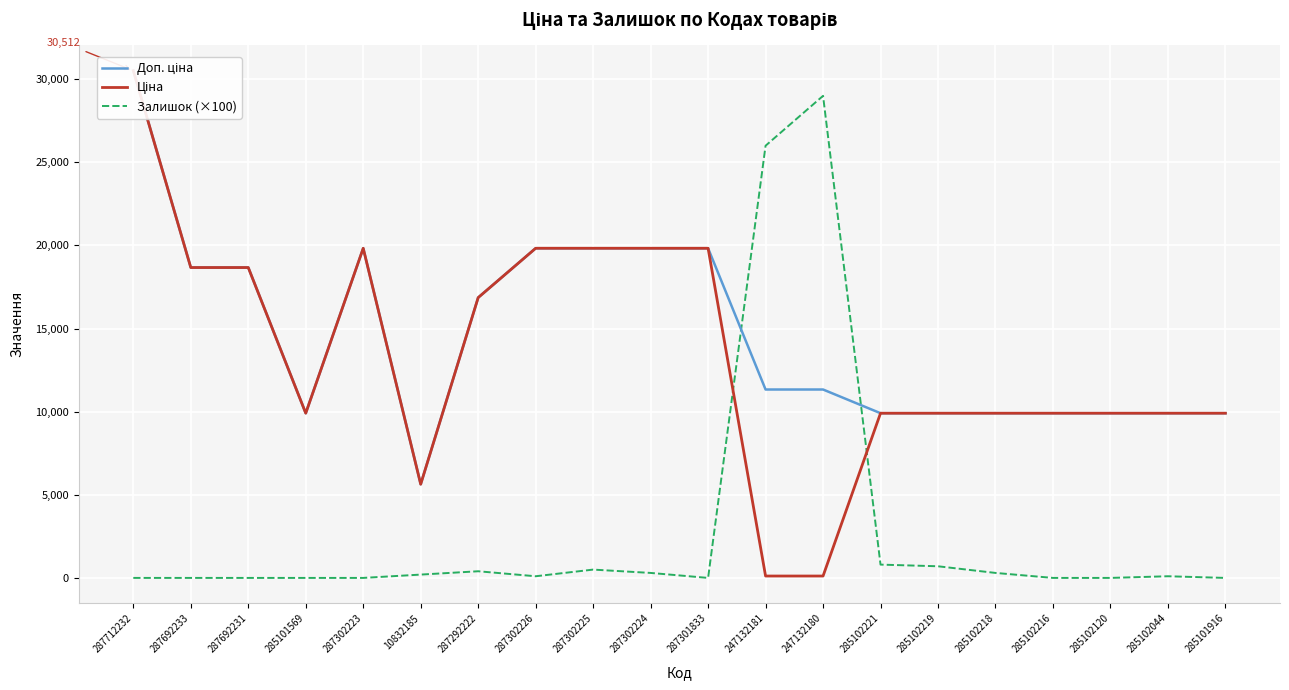

Reading right to left, extract all data points from this chart.

Доп. ціна: 285101916=9908.5	285102044=9908.5	285102120=9908.5	285102216=9908.5	285102218=9908.5	285102219=9908.5	285102221=9908.5	247132180=11334.0	247132181=11334.0	287301833=19831.1	287302224=19831.1	287302225=19831.1	287302226=19831.1	287292222=16863.2	10832185=5636.0	287302223=19831.1	285101569=9908.5	287692231=18671.5	287692233=18671.5	287712232=30512.3
Ціна: 285101916=9908.5	285102044=9908.5	285102120=9908.5	285102216=9908.5	285102218=9908.5	285102219=9908.5	285102221=9908.5	247132180=113.3	247132181=113.3	287301833=19831.1	287302224=19831.1	287302225=19831.1	287302226=19831.1	287292222=16863.2	10832185=5636.0	287302223=19831.1	285101569=9908.5	287692231=18671.5	287692233=18671.5	287712232=30512.3
Залишок (×100): 285101916=0.0	285102044=100.0	285102120=0.0	285102216=0.0	285102218=300.0	285102219=700.0	285102221=800.0	247132180=29000.0	247132181=26000.0	287301833=0.0	287302224=300.0	287302225=500.0	287302226=100.0	287292222=400.0	10832185=200.0	287302223=0.0	285101569=0.0	287692231=0.0	287692233=0.0	287712232=0.0